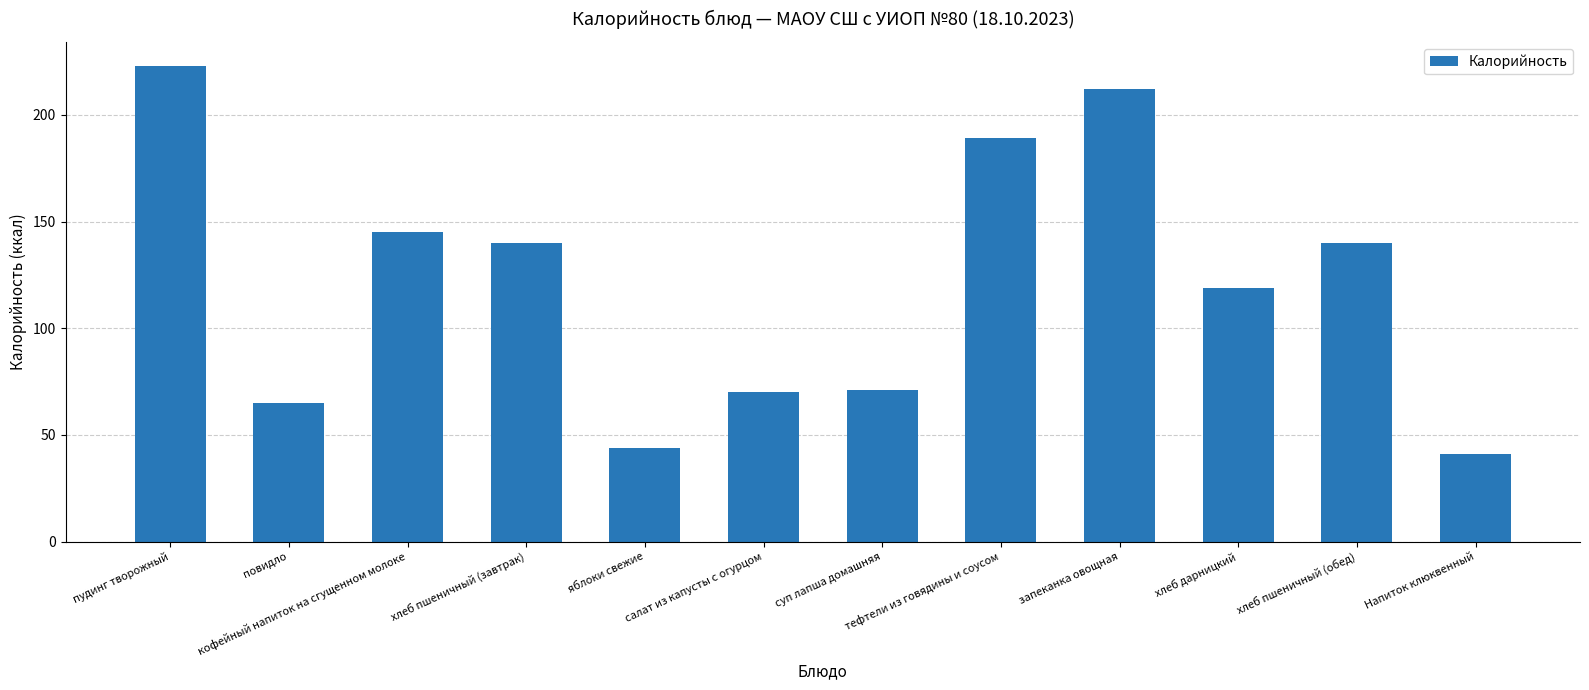

What is the change in value from повидло to Напиток клюквенный?

-24.0